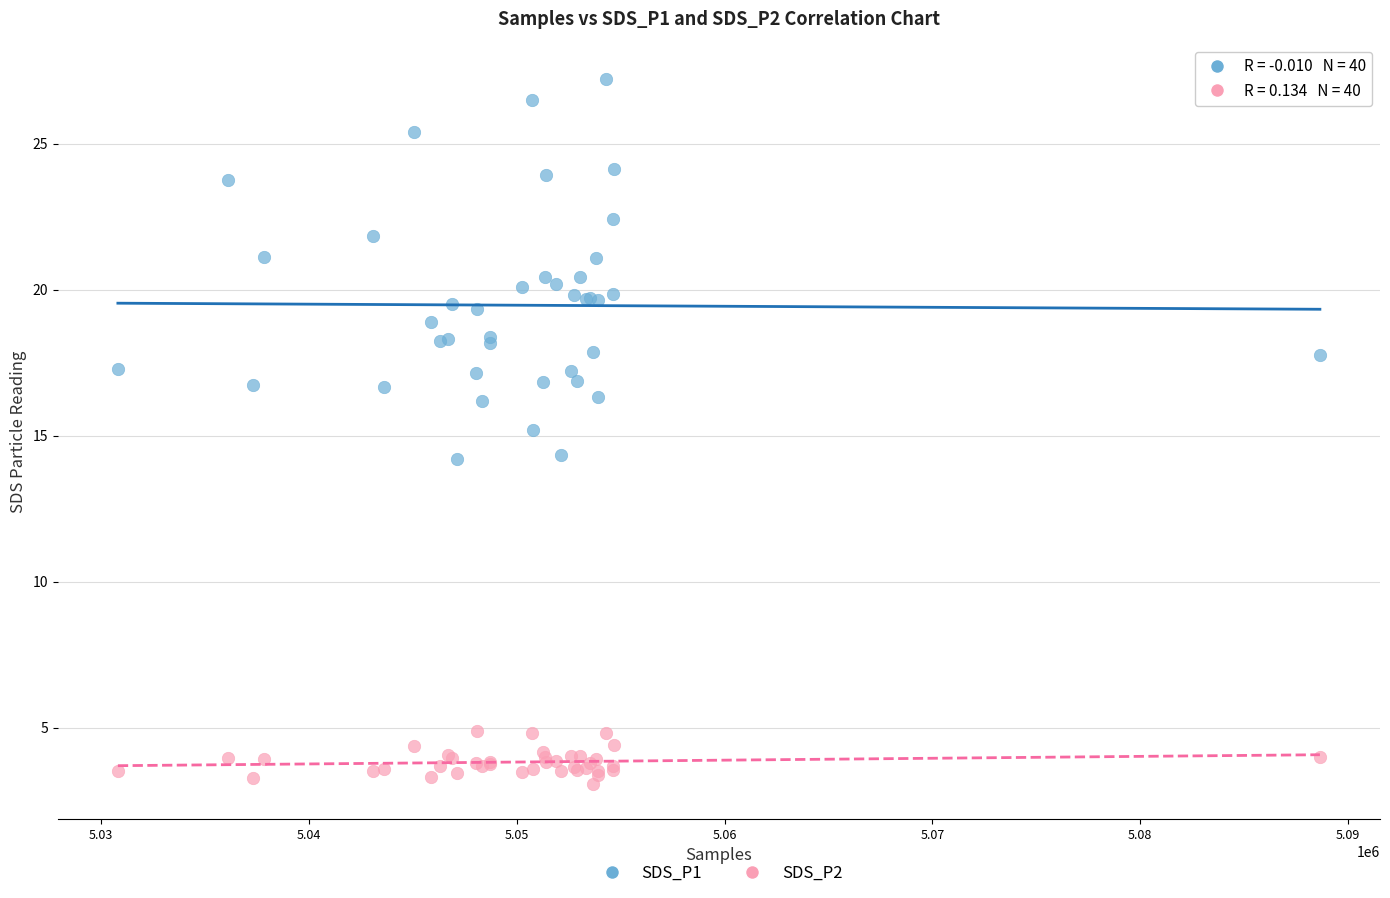

What is the X range (max minus min) for the scatter plot?

57814.0